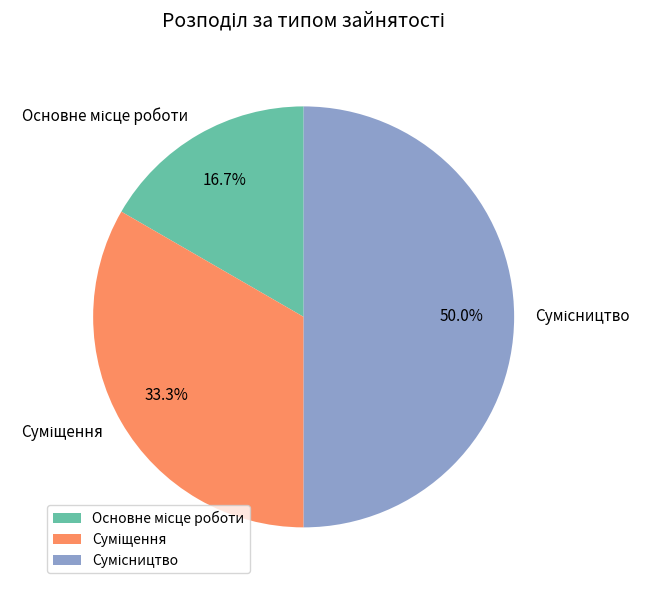

What percentage is the Основне місце роботи slice, to the nearest percent?

17%